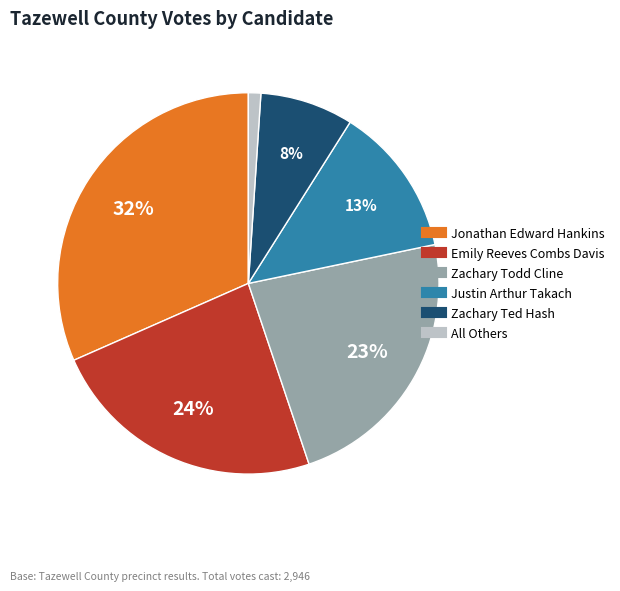

What is the largest slice in the pie chart?

Jonathan Edward Hankins